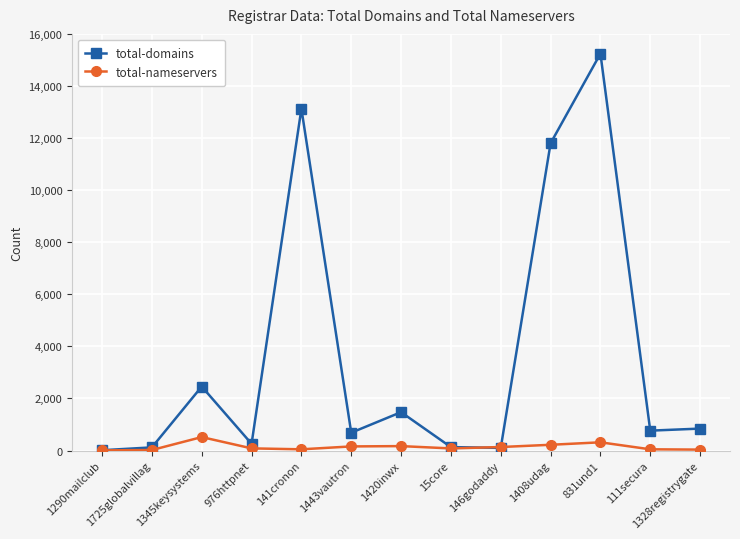

True or false: total-domains has a value of 842 at 1328registrygate.

True